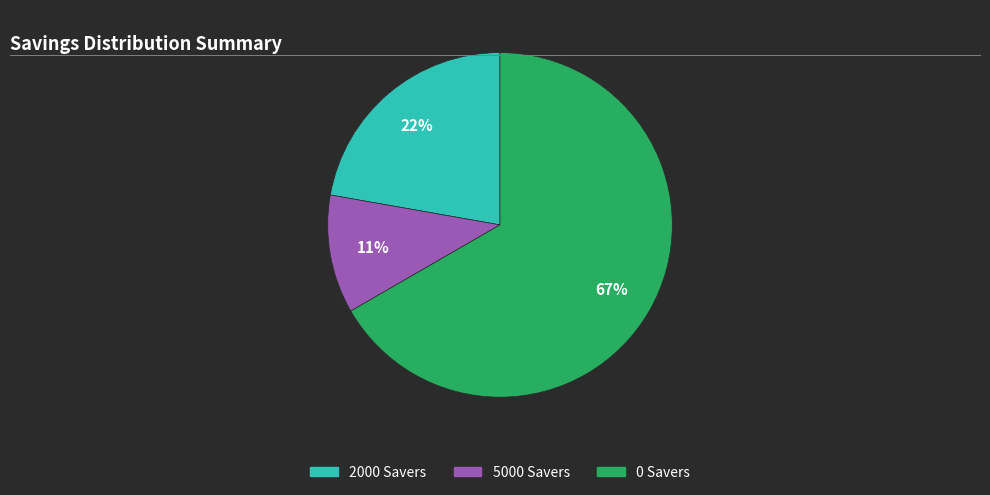

To the nearest percent, what is the difference between the largest and smallest slice percentages?

56%